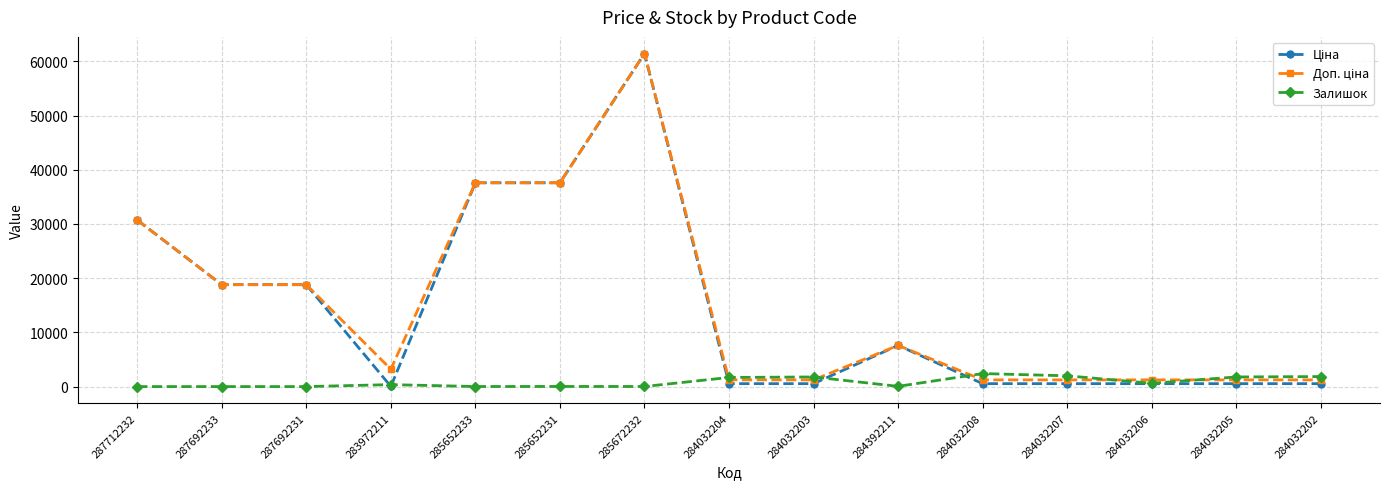

Which label corresponds to the largest value in the chart?

285672232